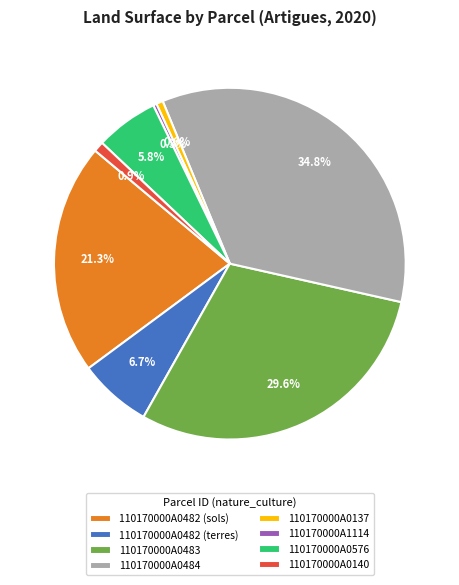

Is there any slice that represents more than half of the pie?

No